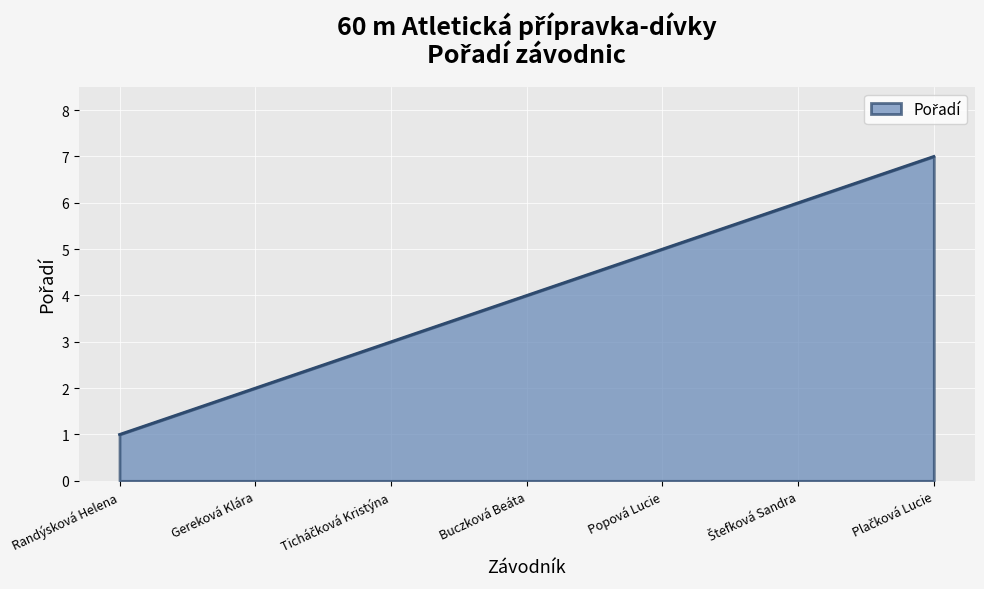

True or false: the data shows 1 at Popová Lucie.

False